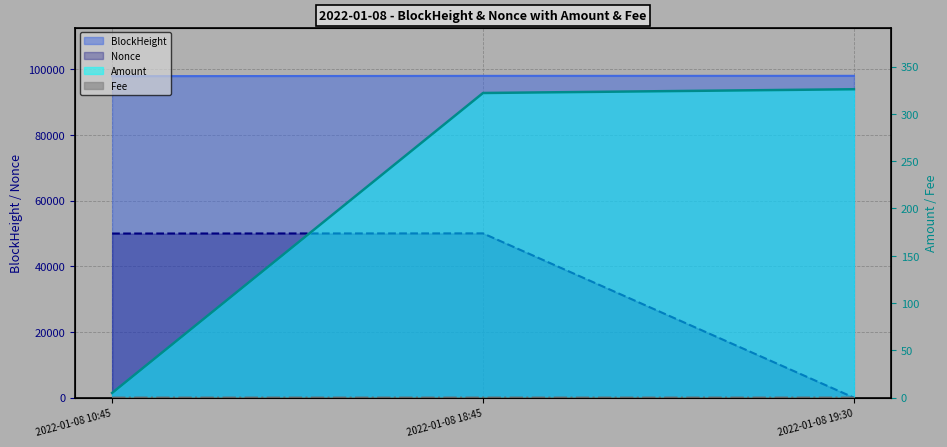

At which category is the sum across all series the highest?

2022-01-08 18:45